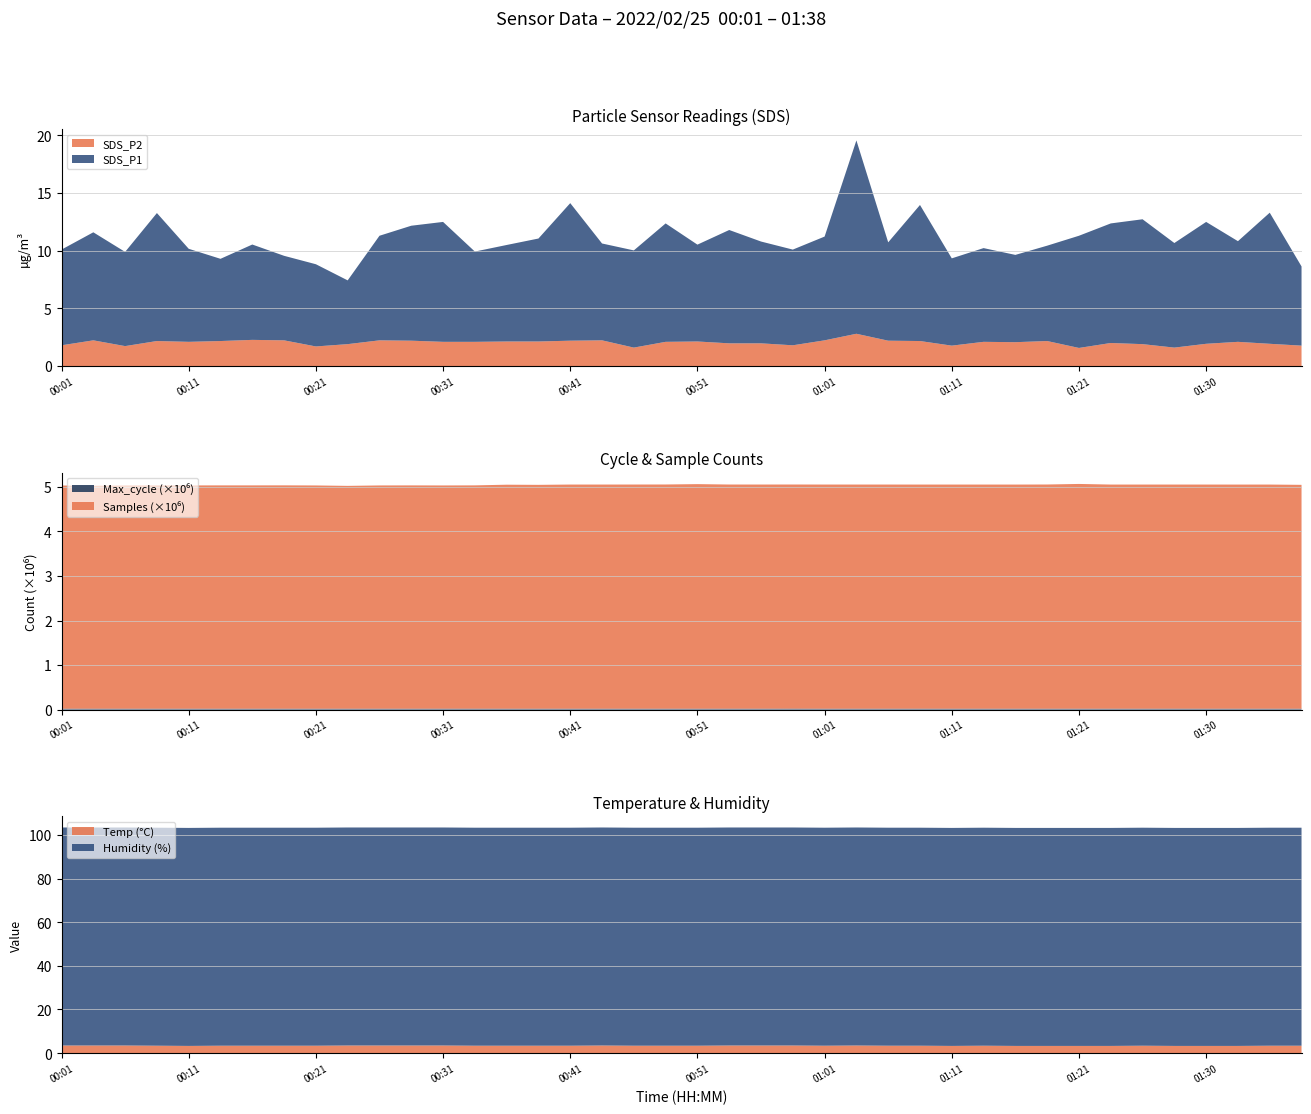

What is the highest value of the SDS_P2 series?

2.8